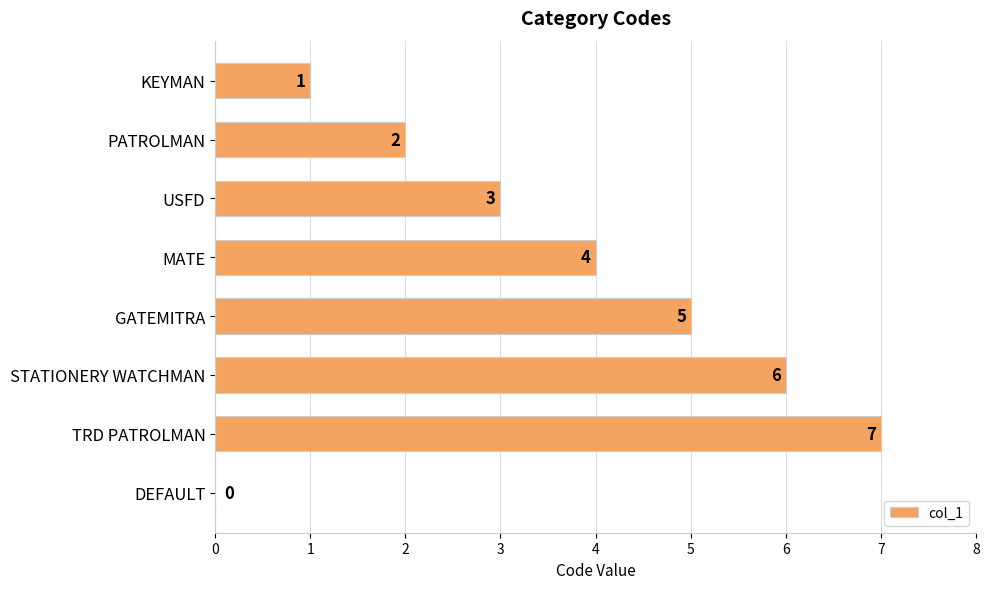

What is the average value?

4